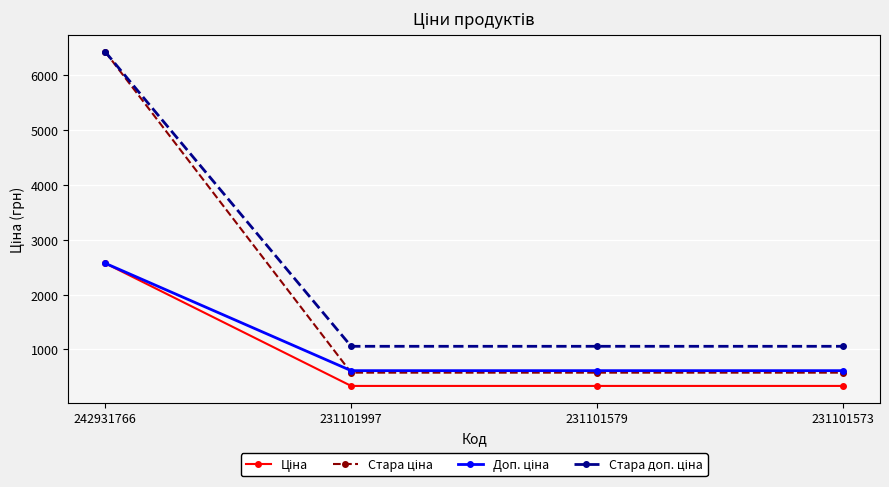

At which category is the sum across all series the highest?

242931766